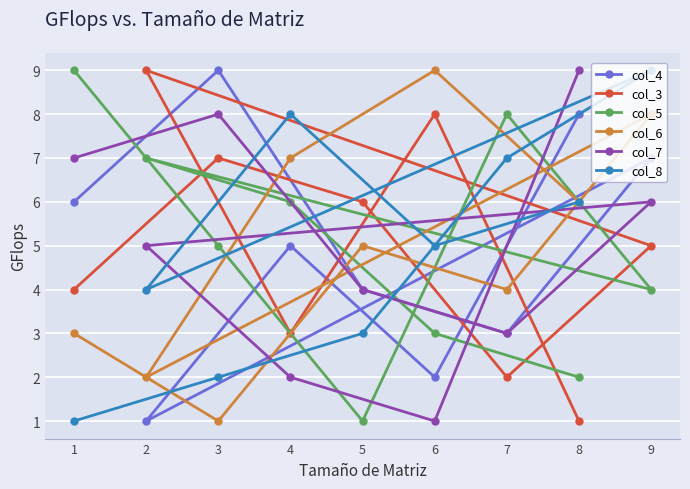

At which category does col_6 reach its first local valley?

3